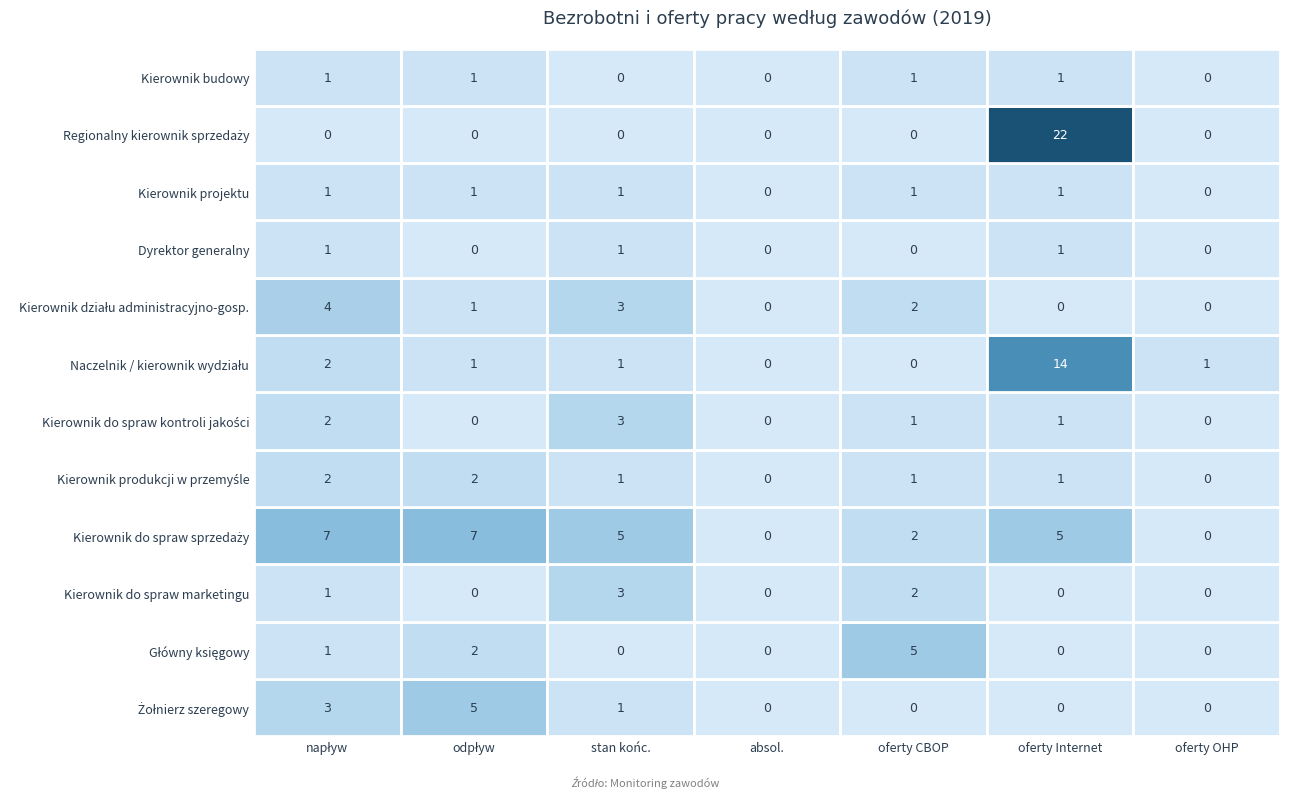

Which series has the largest total across all categories?

Kierownik do spraw sprzedaży